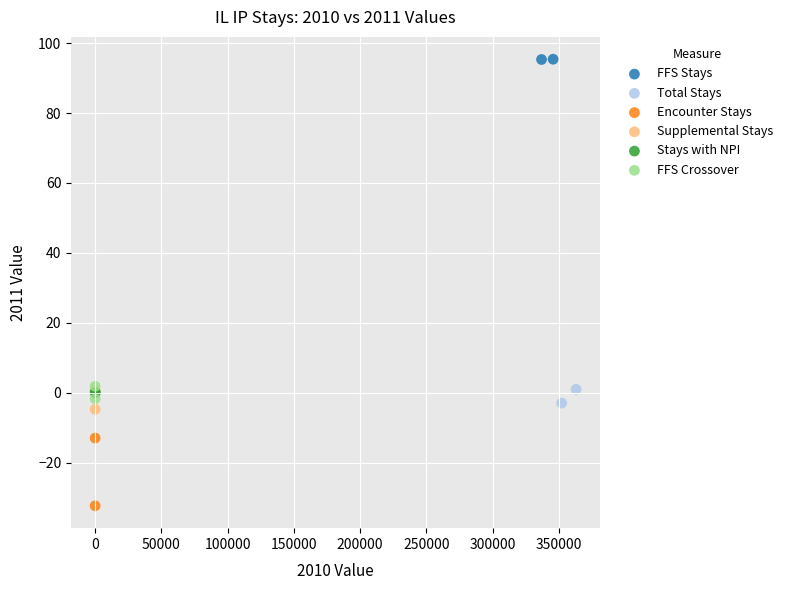

Which series contains the highest Y value?

FFS Stays